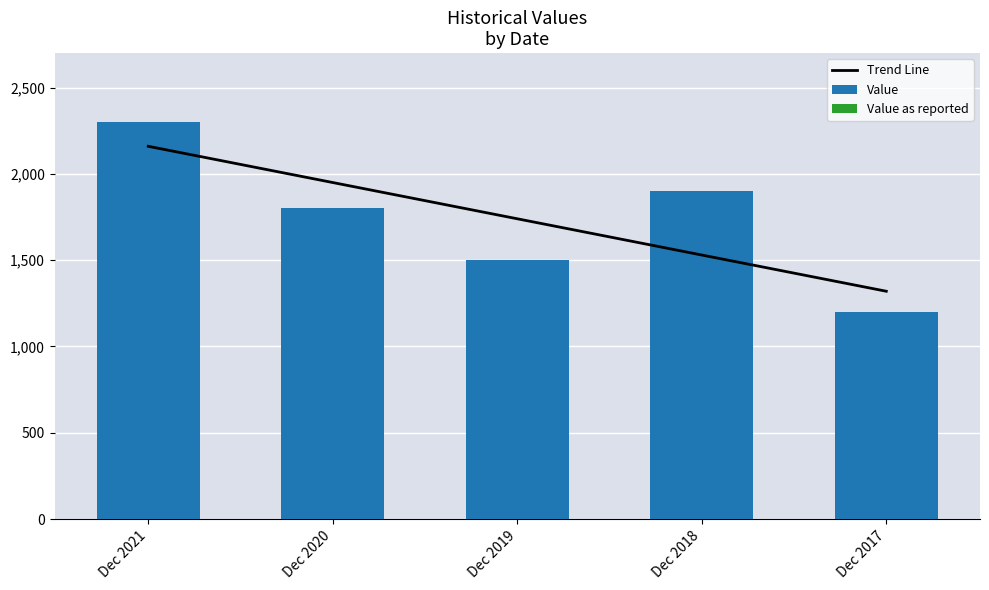

What is the minimum value for Value?

1200